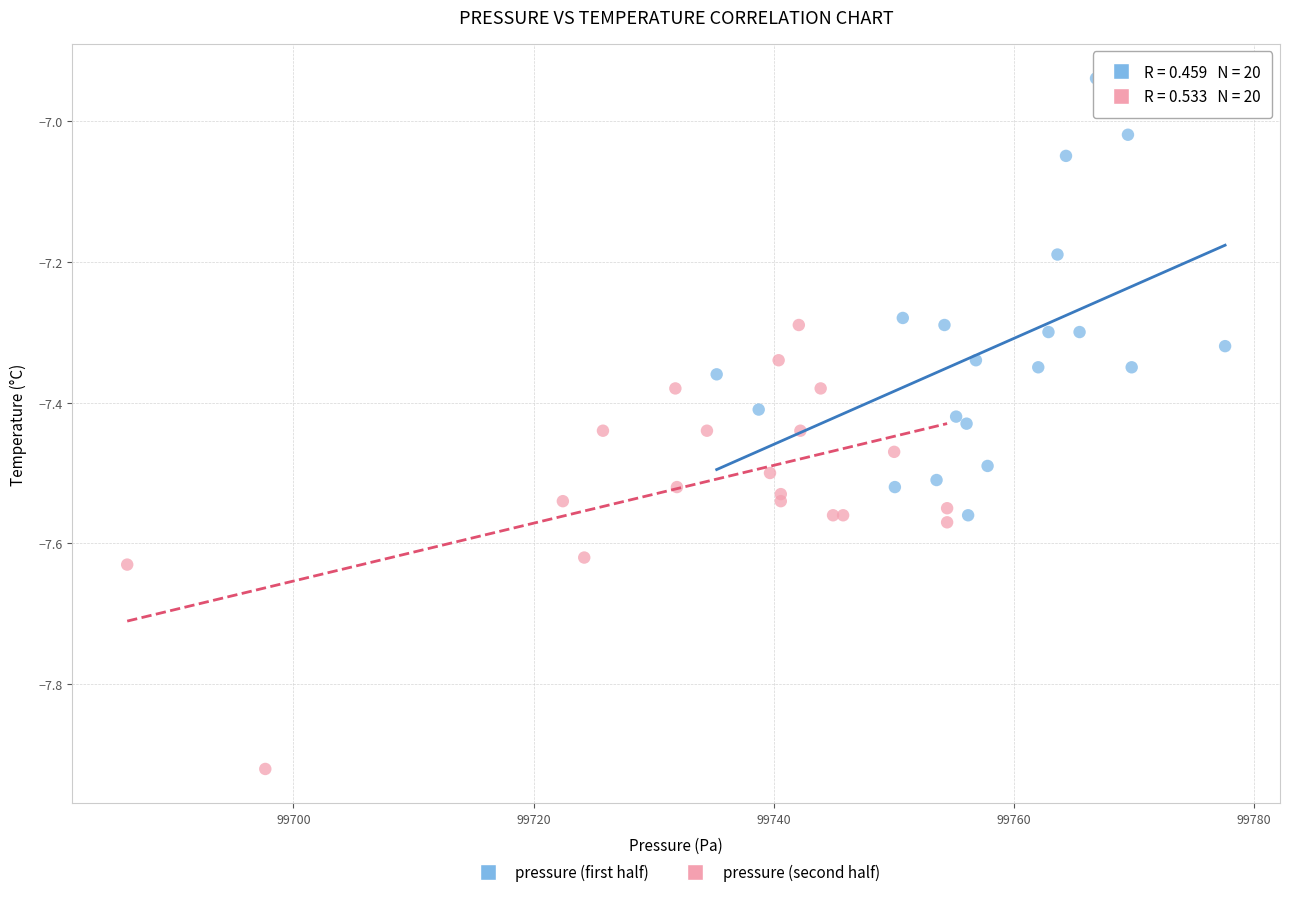

Which series contains the highest Y value?

pressure (first half)